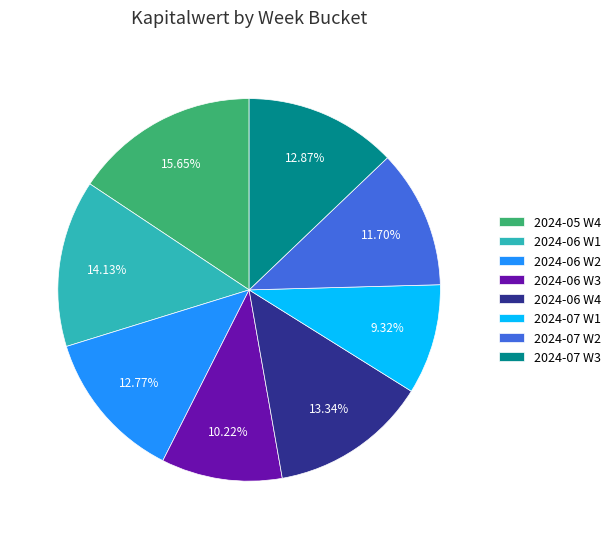

Is 2024-06 W1 the majority of the pie?

No